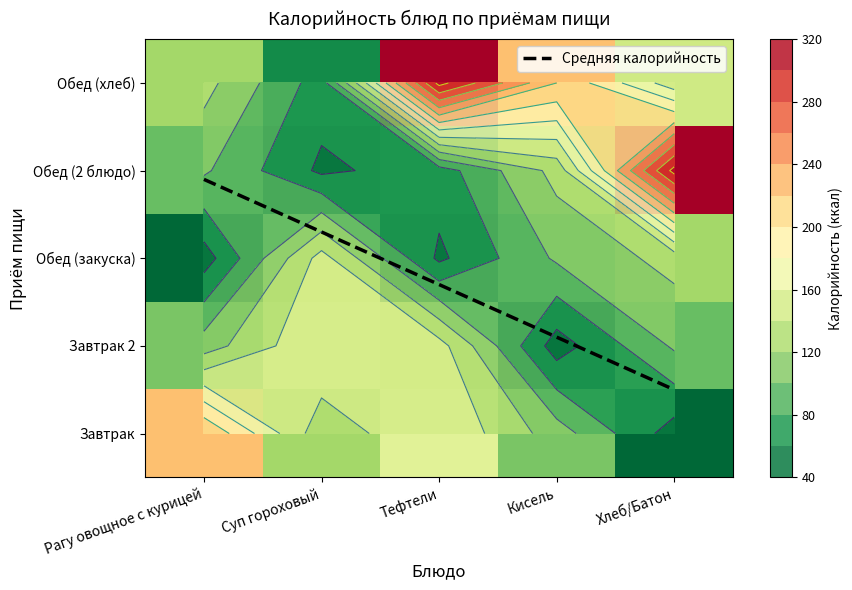

At which label is Хлеб/Батон closest to 178?

Обед (хлеб)